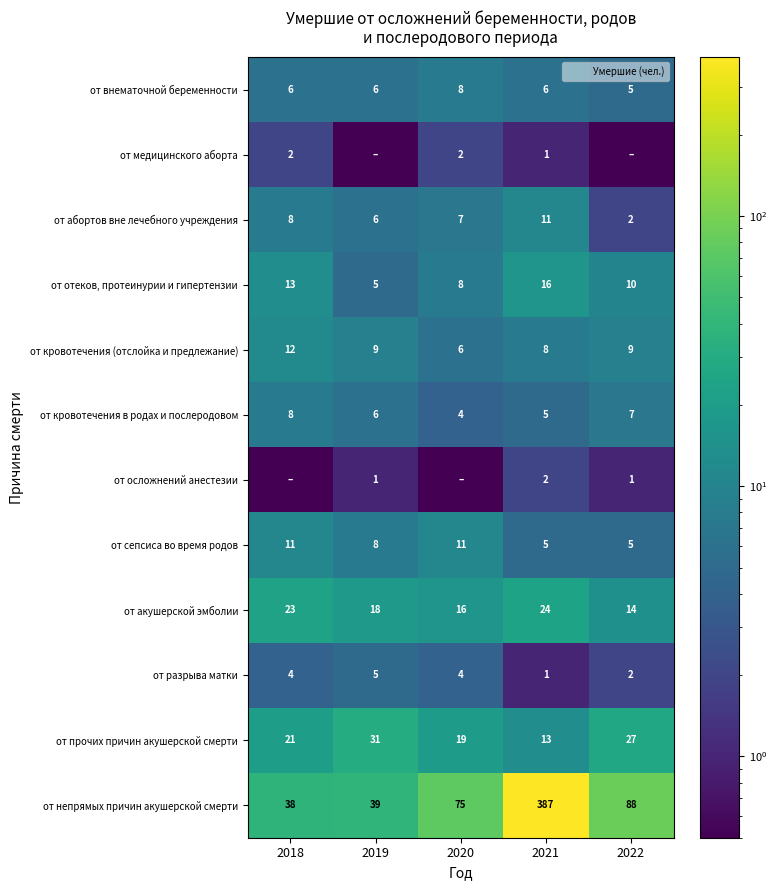

Where is от кровотечения в родах и послеродовом nearest to the value 6?

2019